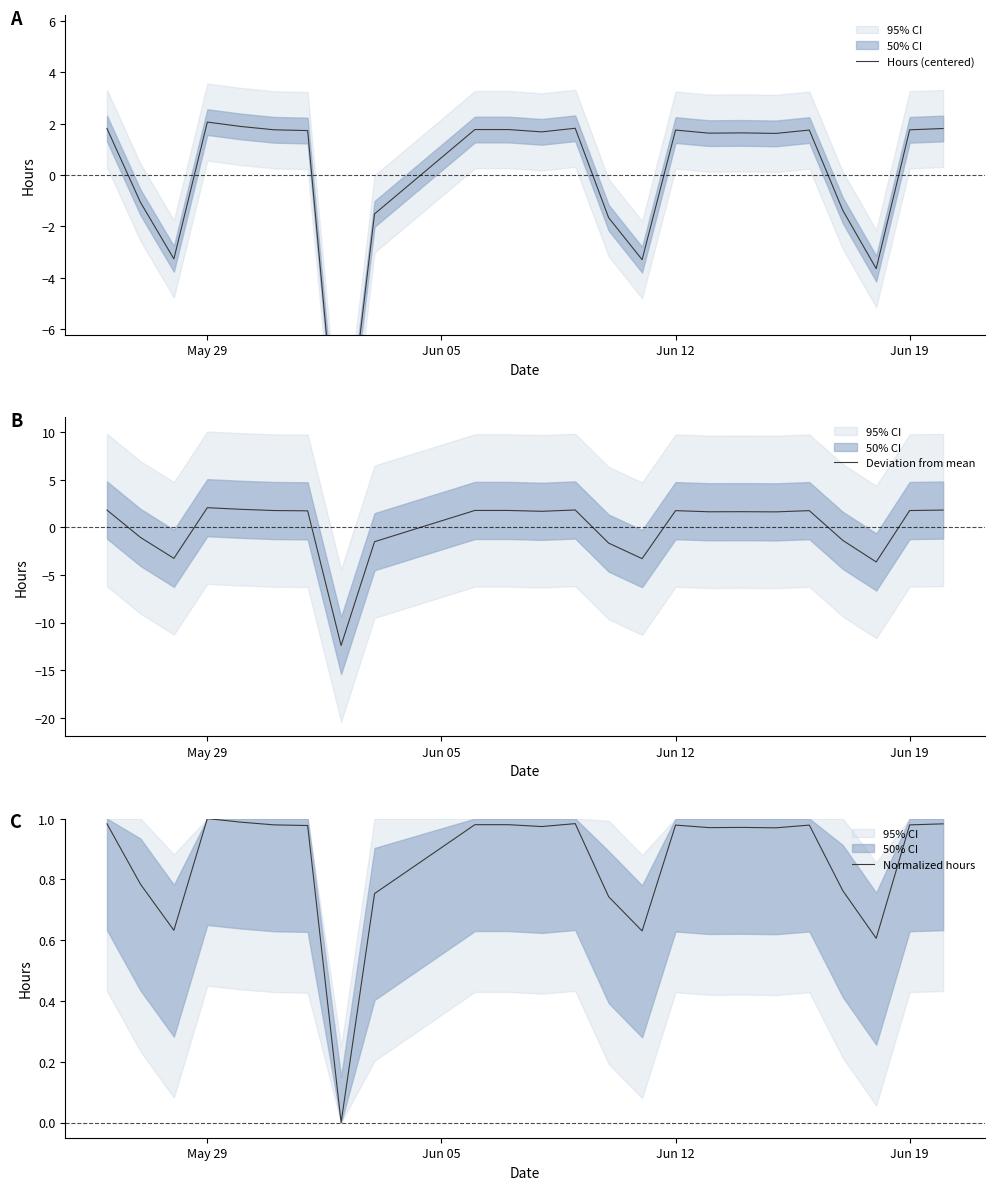

Does the chart have visible grid lines?

No